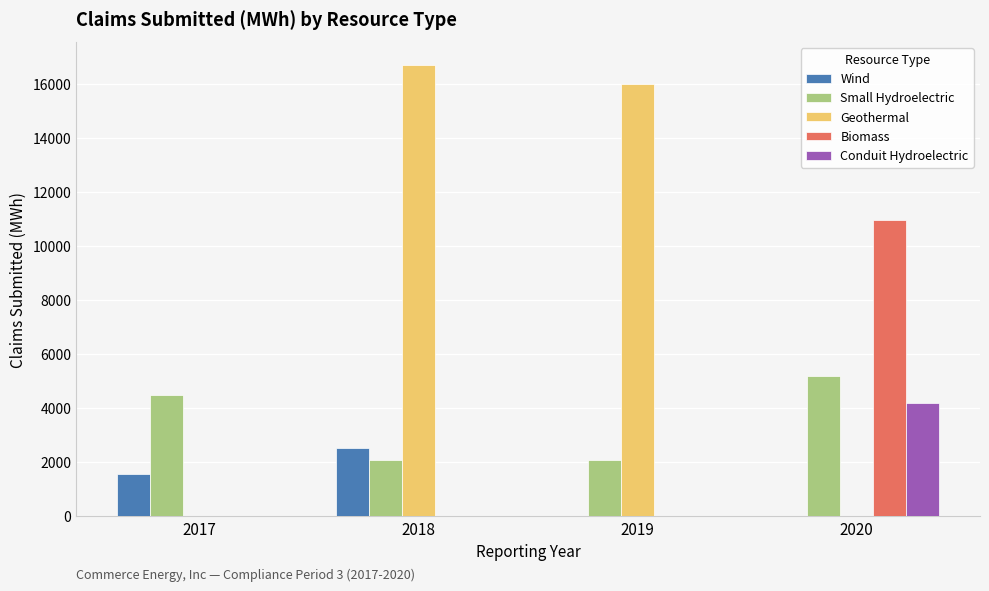

Which series has the largest total across all categories?

Geothermal